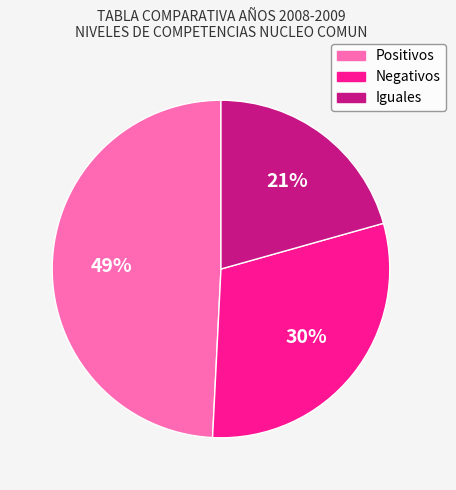

The Iguales slice represents 27% of the pie. True or false?

False